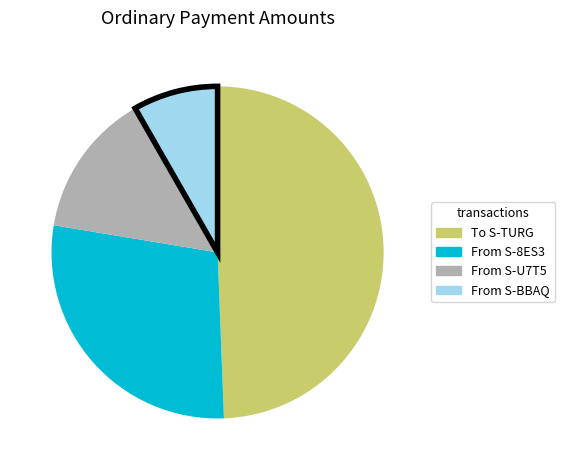

Do From S-U7T5 and From S-8ES3 together represent more than half of the pie?

No